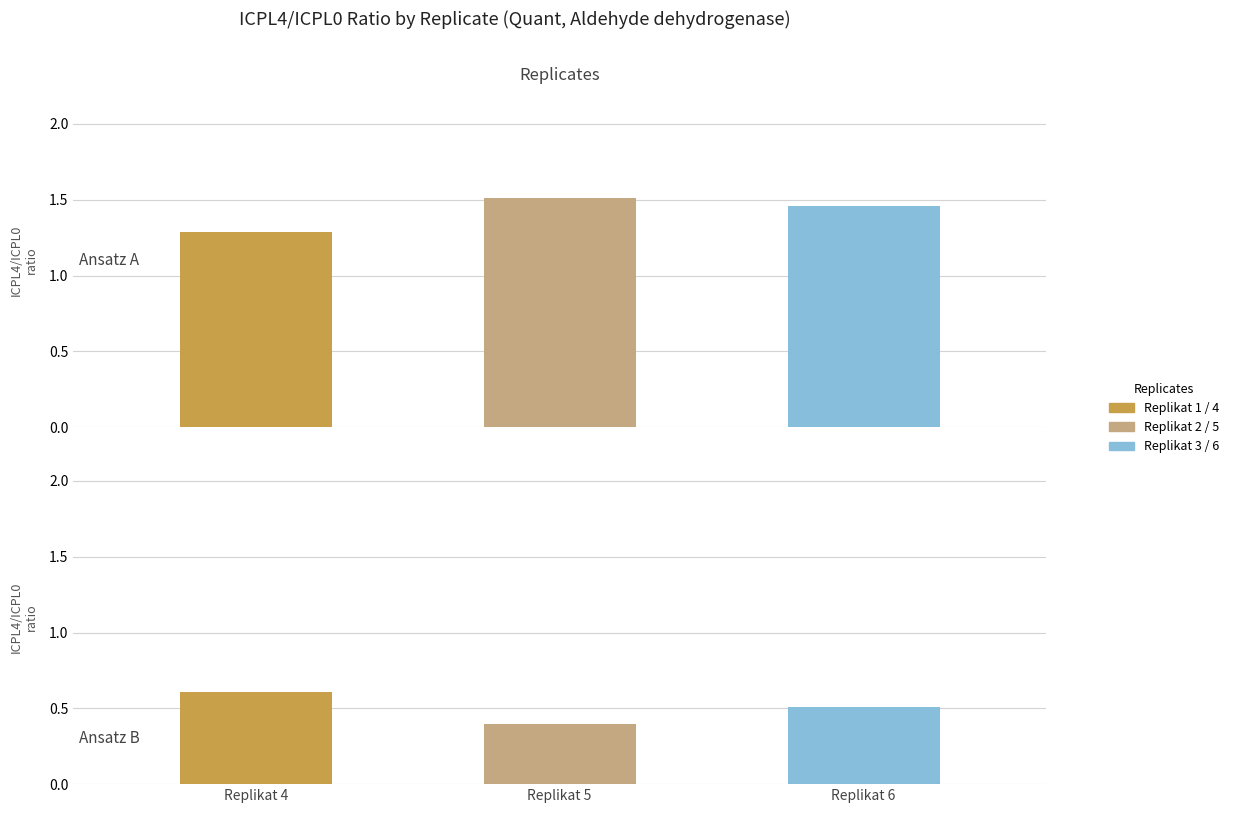

What is the highest value of the Replikat 3 _ Ansatz A series?

1.5